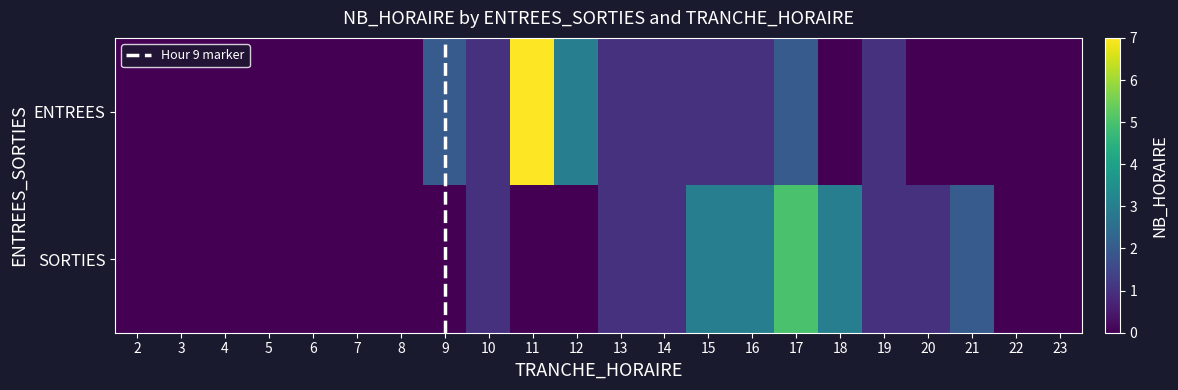

How many values in ENTREES are above zero?

10